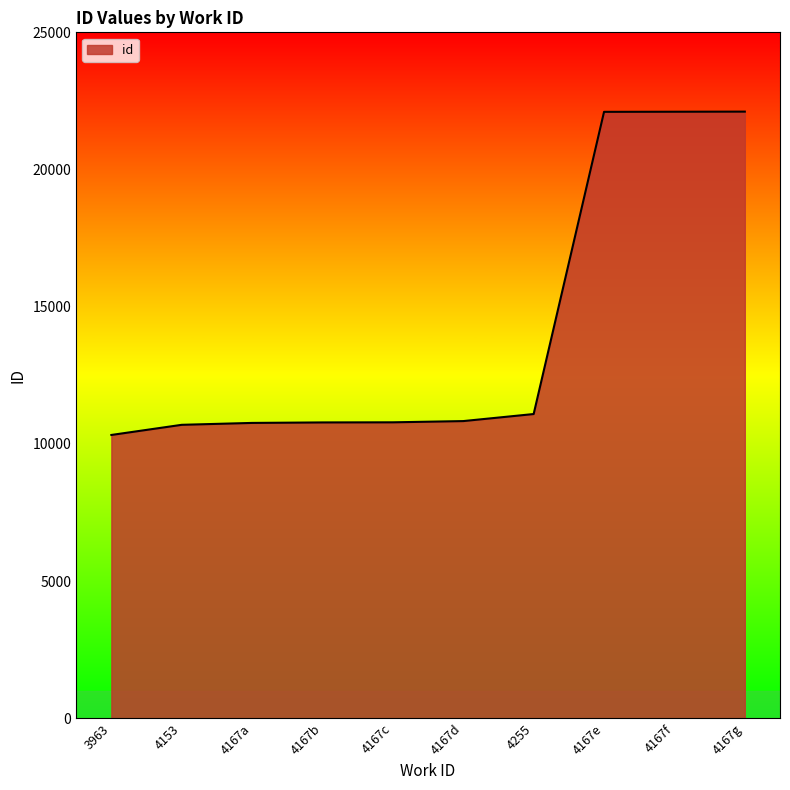

Does the chart have visible grid lines?

No